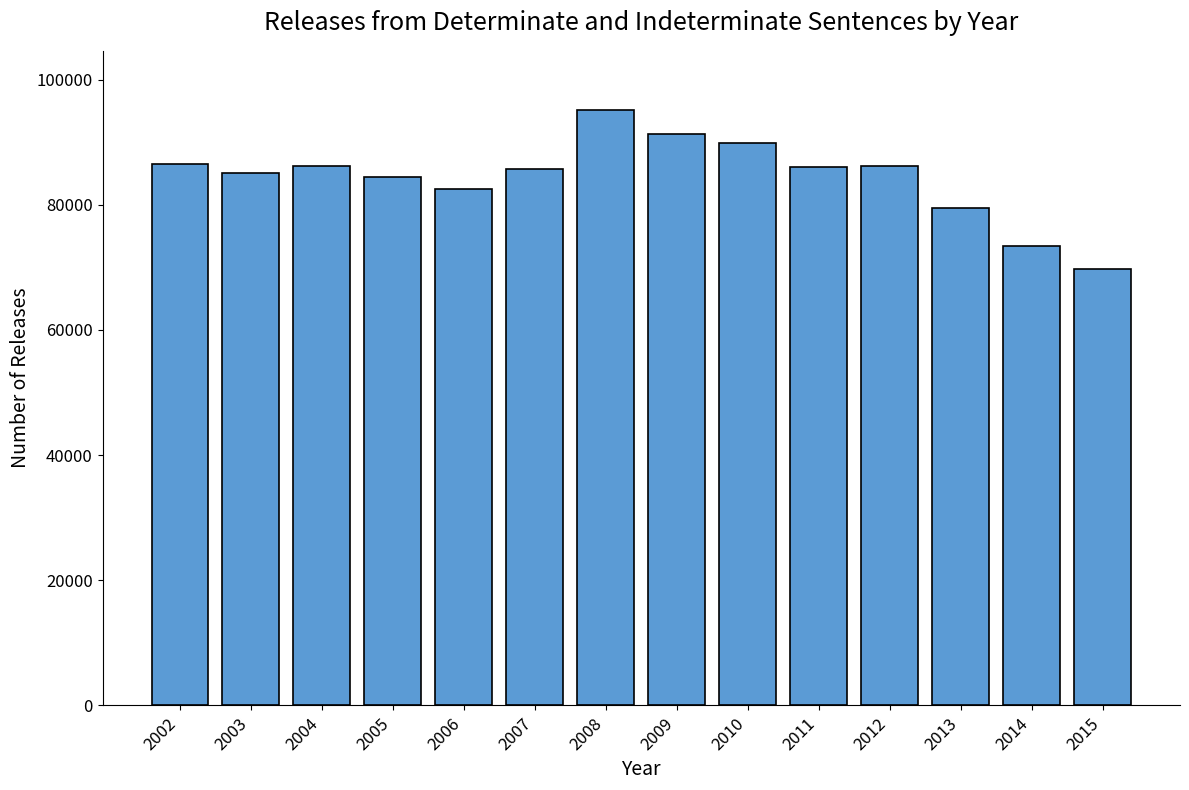

What is the smallest value displayed?

69710